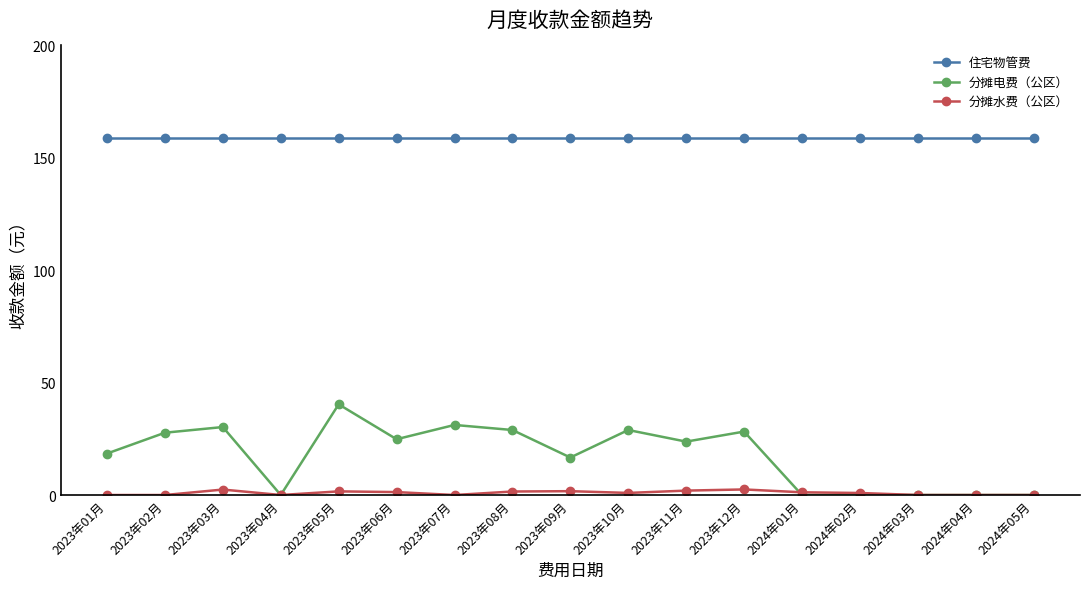

What position from the left is 2023年01月?

1